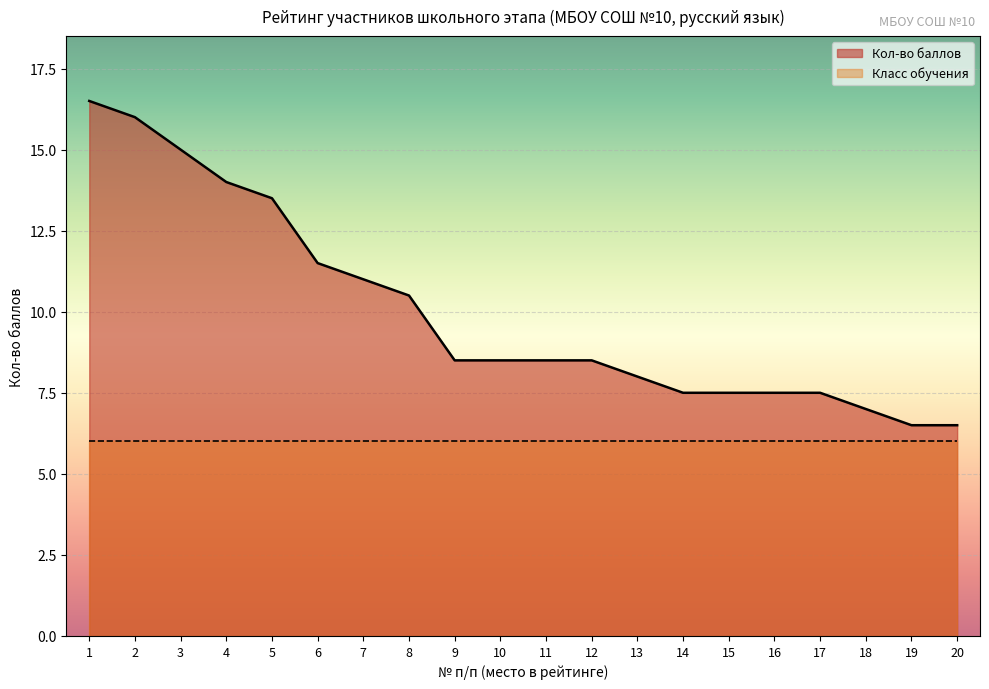

What is the smallest value displayed?

6.0